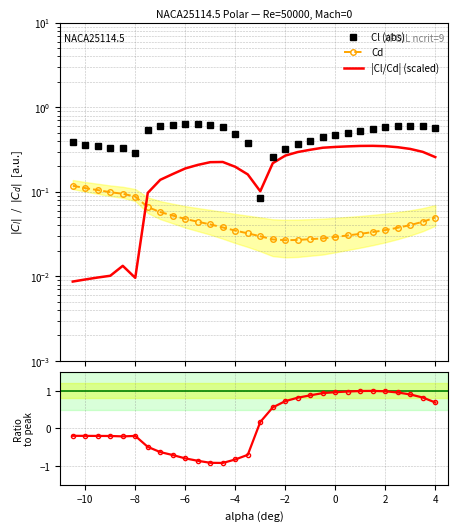

True or false: |Cl/Cd| (scaled) and Cd cross at least once.

True